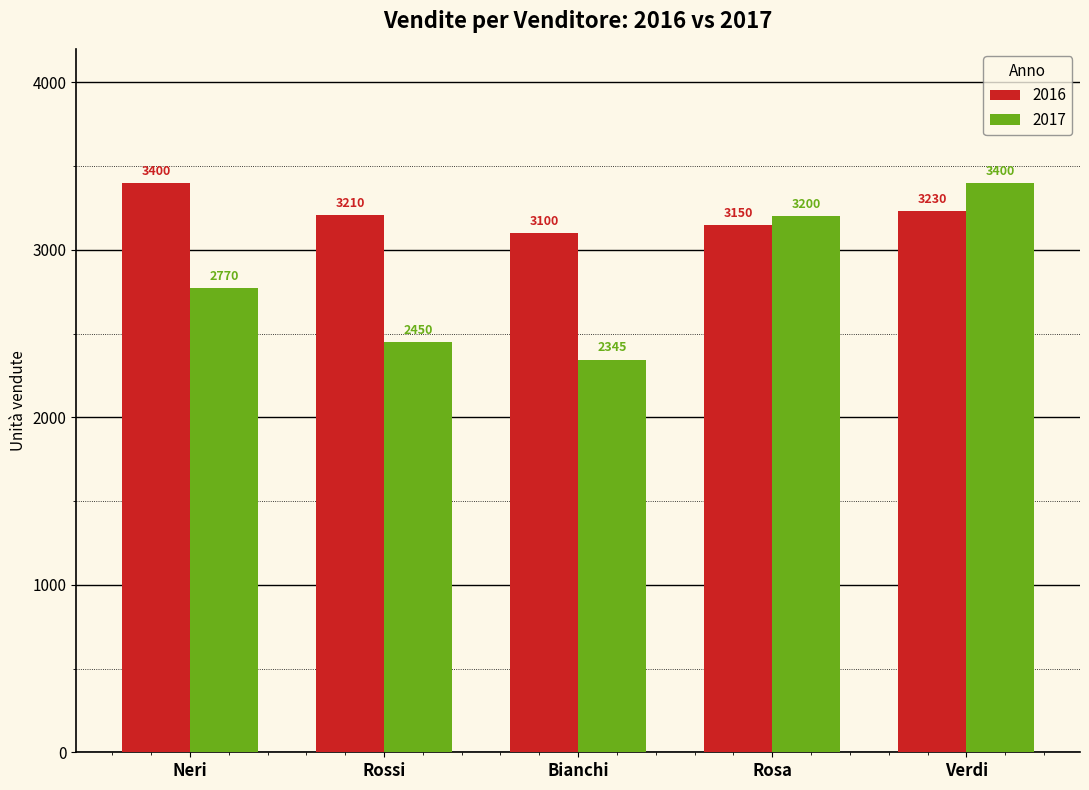

The value of 2017 at Bianchi is 3507. True or false?

False